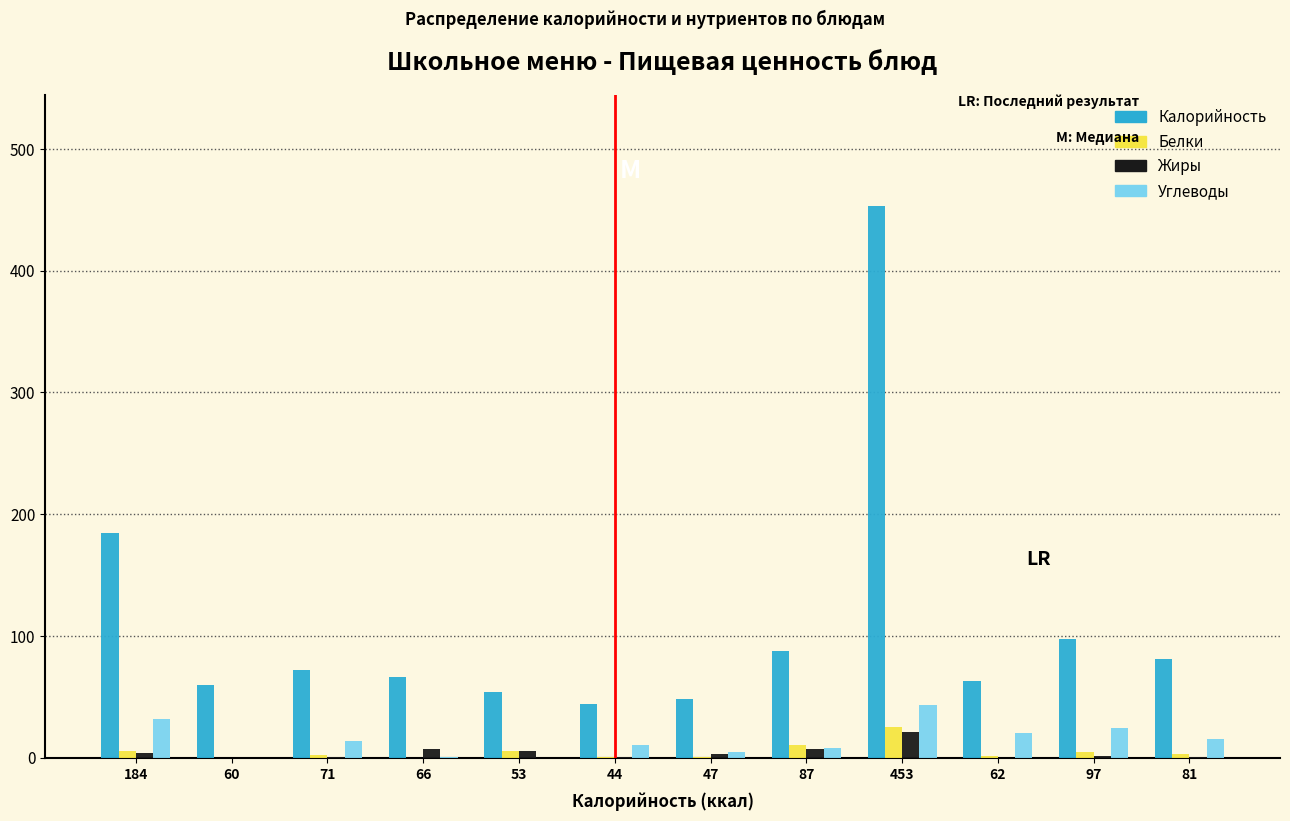

Which category has the highest value in the Жиры series?

453